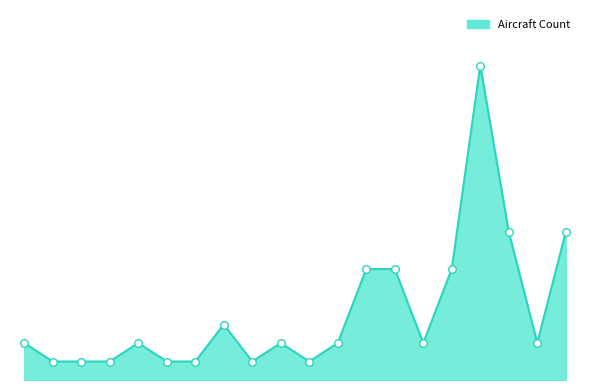

Does the chart have visible grid lines?

No